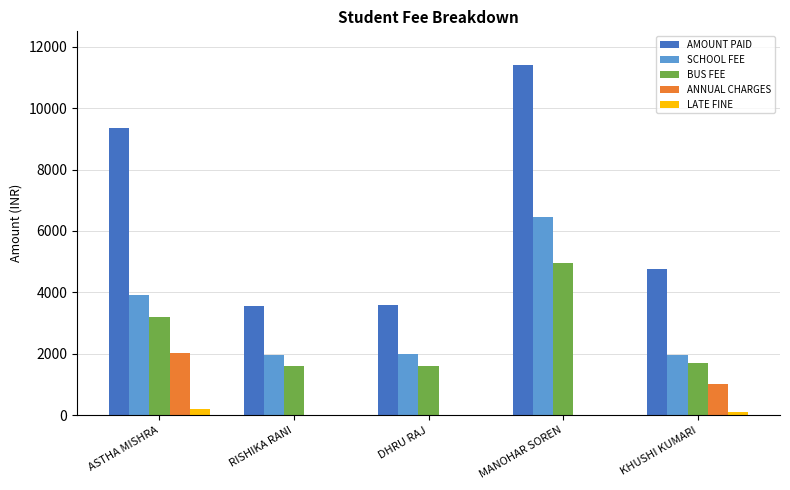

Reading left to right, what are all the values shown in this chart?

AMOUNT PAID: ASTHA MISHRA=9340	RISHIKA RANI=3550	DHRU RAJ=3600	MANOHAR SOREN=11400	KHUSHI KUMARI=4770
SCHOOL FEE: ASTHA MISHRA=3900	RISHIKA RANI=1950	DHRU RAJ=2000	MANOHAR SOREN=6450	KHUSHI KUMARI=1950
BUS FEE: ASTHA MISHRA=3200	RISHIKA RANI=1600	DHRU RAJ=1600	MANOHAR SOREN=4950	KHUSHI KUMARI=1700
ANNUAL CHARGES: ASTHA MISHRA=2040	RISHIKA RANI=0	DHRU RAJ=0	MANOHAR SOREN=0	KHUSHI KUMARI=1020
LATE FINE: ASTHA MISHRA=200	RISHIKA RANI=0	DHRU RAJ=0	MANOHAR SOREN=0	KHUSHI KUMARI=100